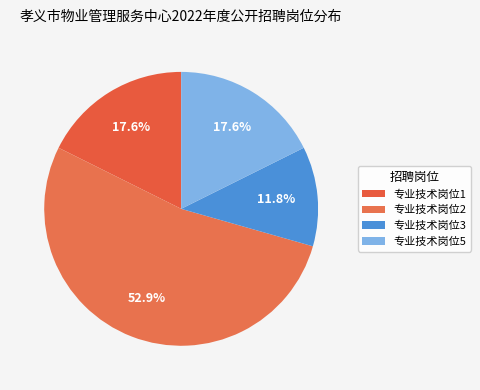

Count the number of slices in the pie.

4